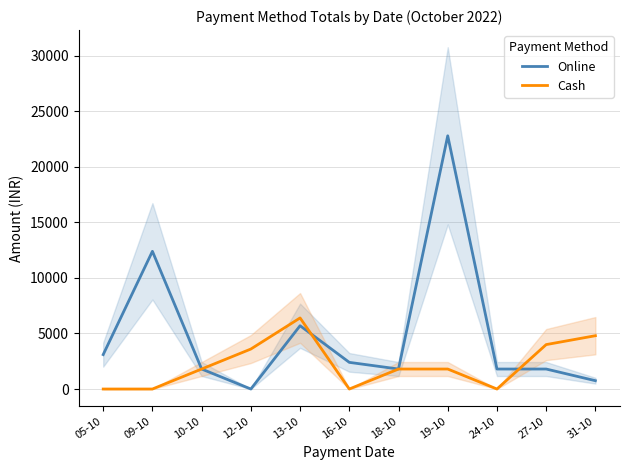

How many values in the Cash series are below 1800?

4